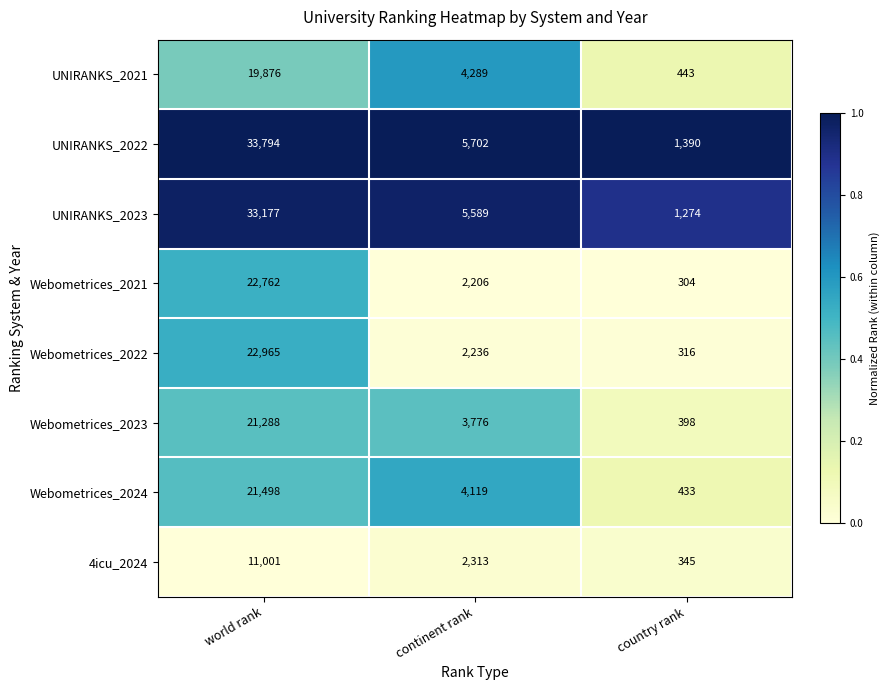

What value does the UNIRANKS_2023 series have at continent rank, to the nearest 50?

5600